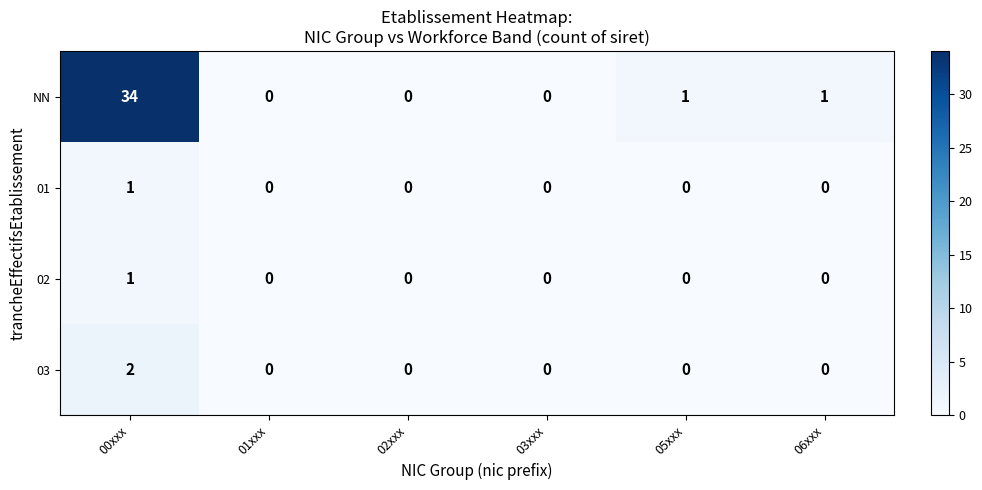

Which series has the largest range (max minus min)?

NN